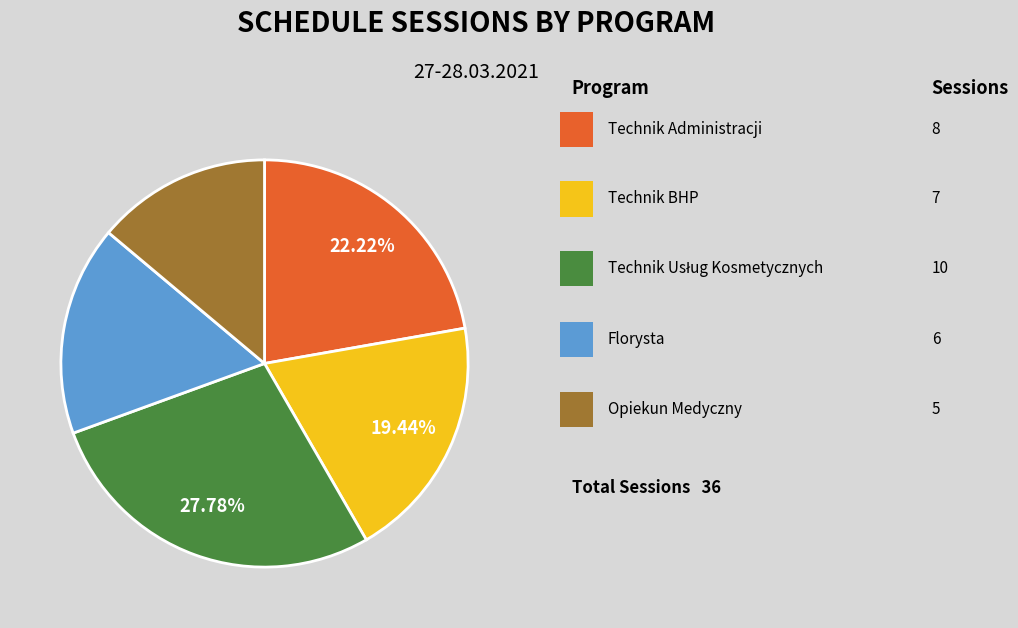

To the nearest percent, what is the average slice percentage?

20%